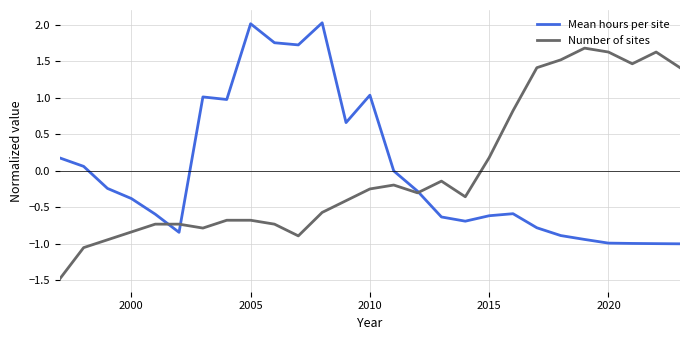

Which series has the largest range (max minus min)?

Number of sites